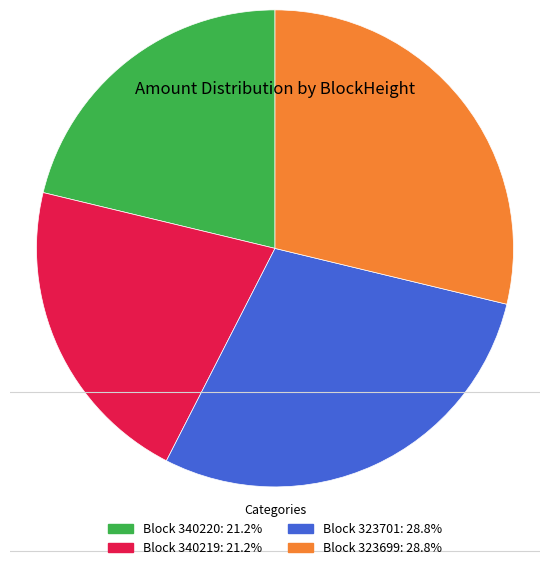

What is the ratio of the value at Block 323701: 28.8% to the value at Block 323699: 28.8%?

1.0